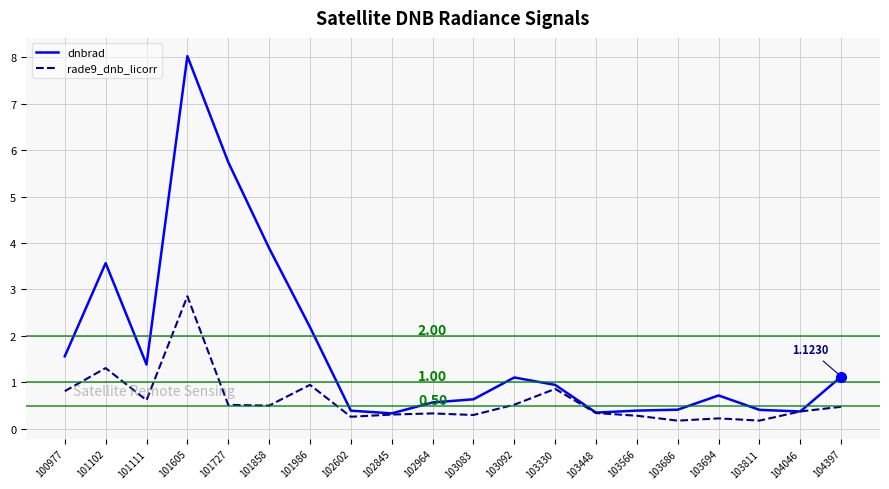

Which series has the largest total across all categories?

dnbrad